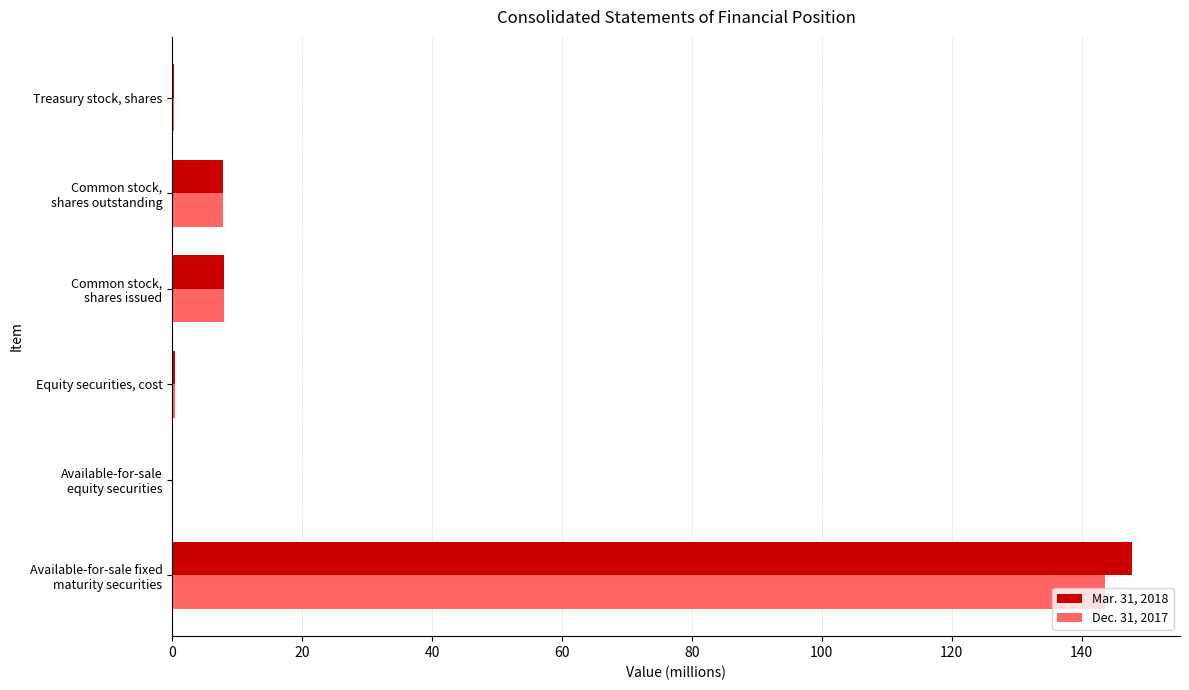

What is the sum of all Mar. 31, 2018 values?

164.5